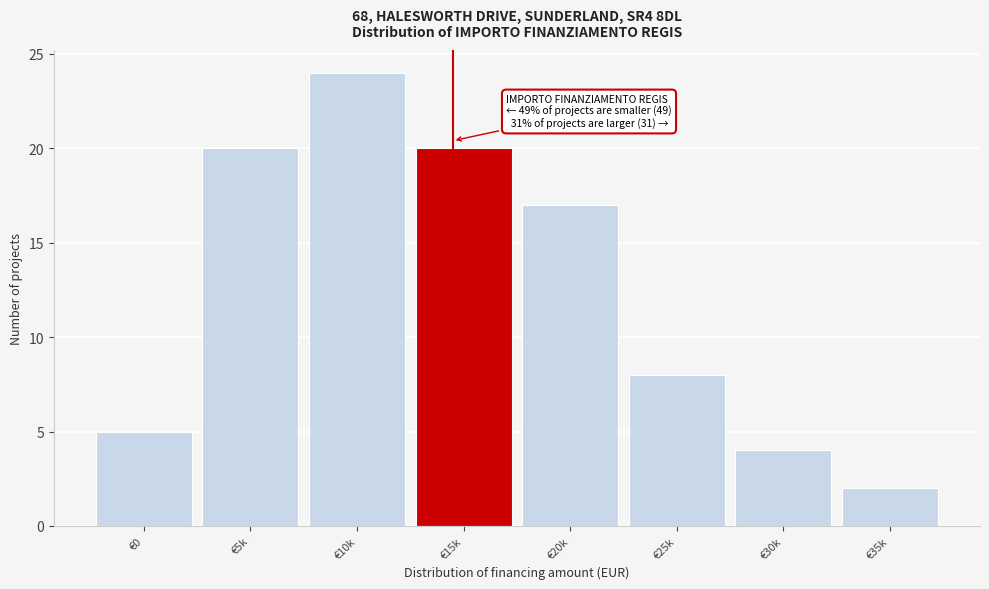

Reading left to right, transcribe all the data shown in this chart.

5	20	24	20	17	8	4	2